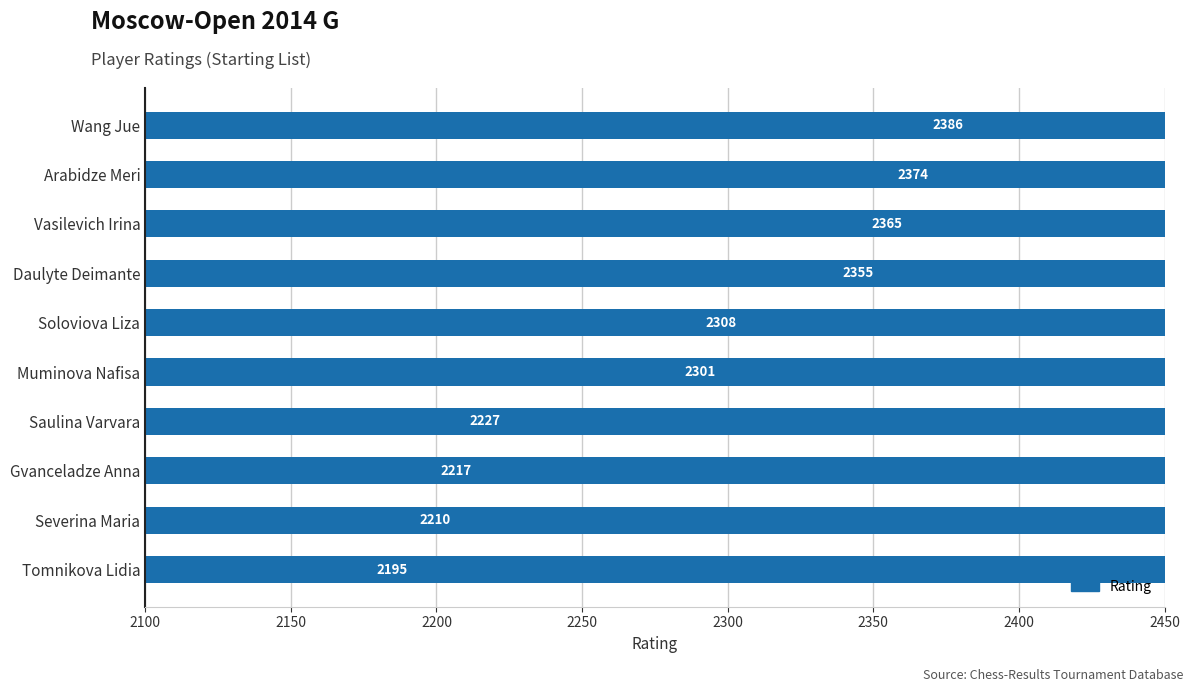

What is the value of the 3rd bar from the left?

2365